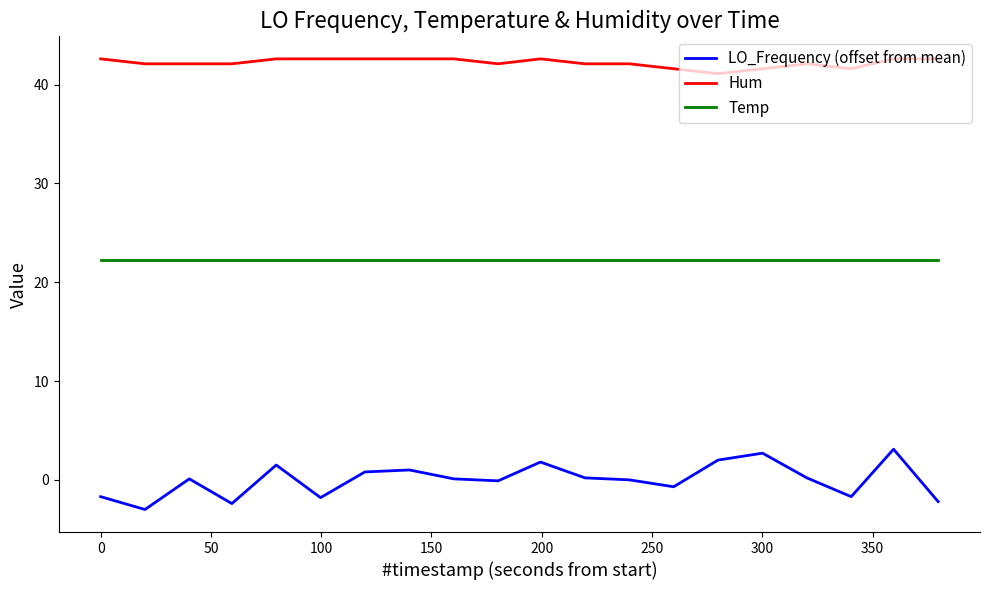

What is the difference between the maximum and minimum values in the Hum series?

1.5